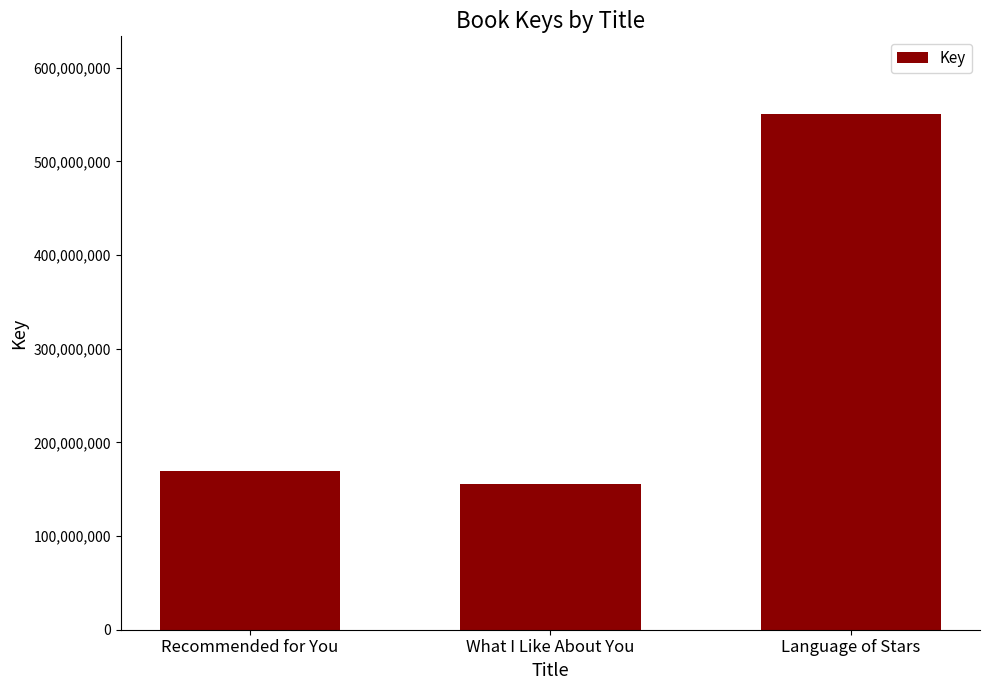

What position from the right is What I Like About You?

2